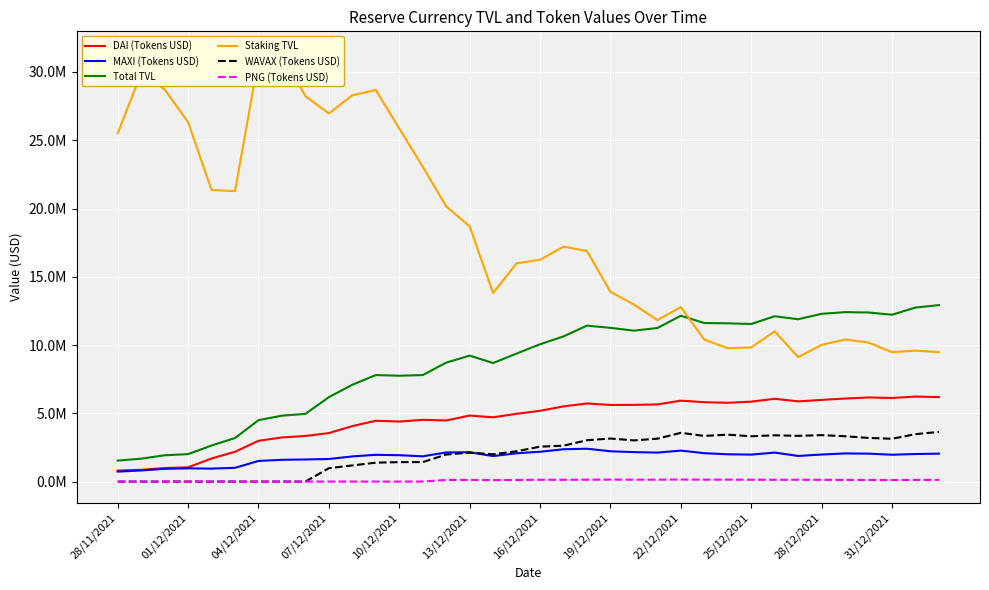

How many lines are shown in the chart?

6